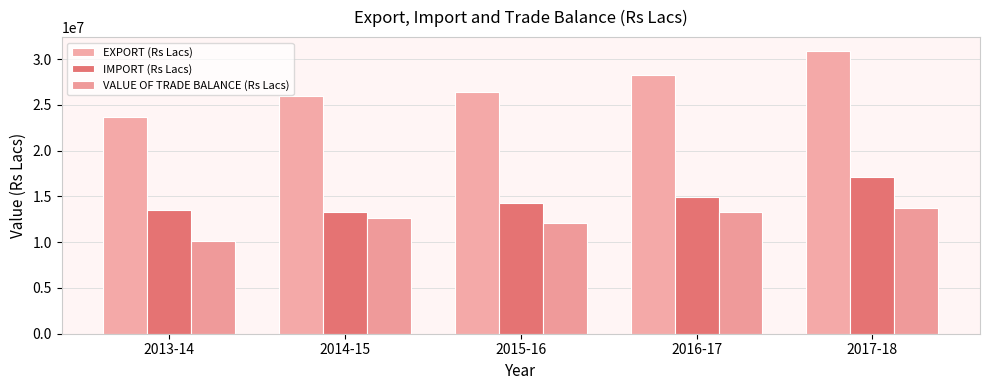

Count the number of categories in the chart.

5